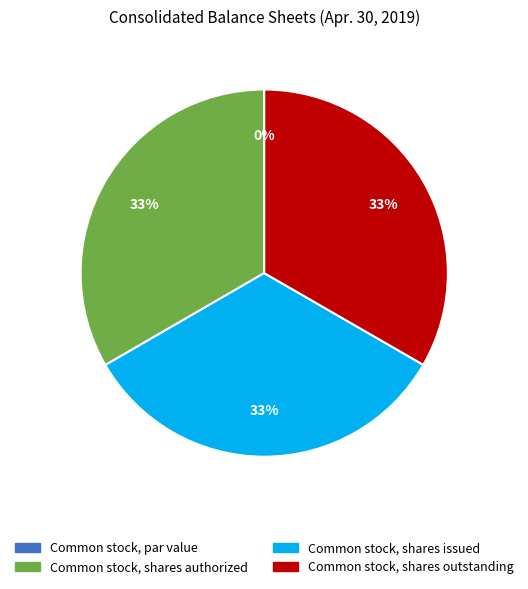

What is the largest slice in the pie chart?

Common stock, shares authorized